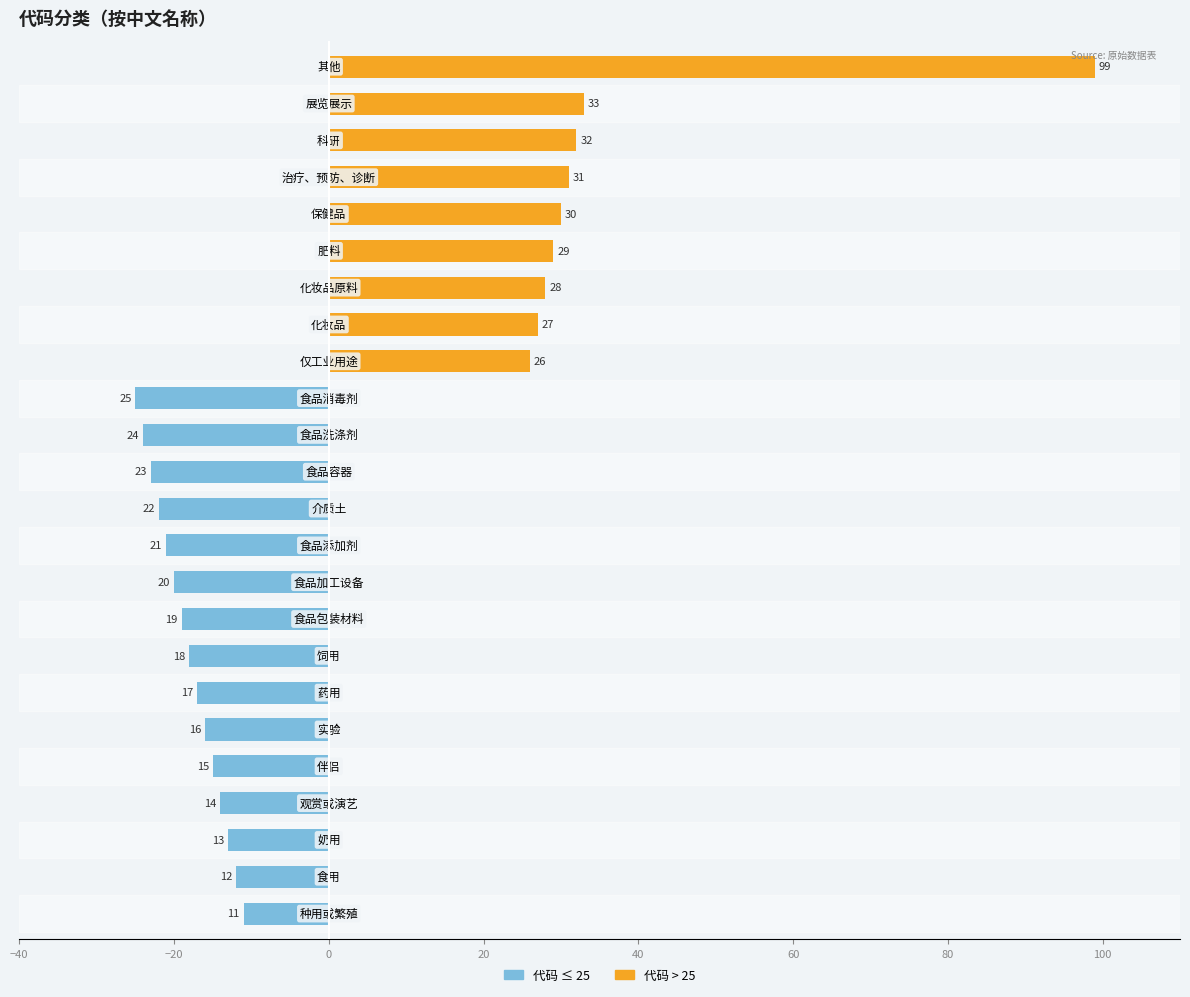

What is the difference between the 代码 ≤ 25 values at 0 and 12?

10